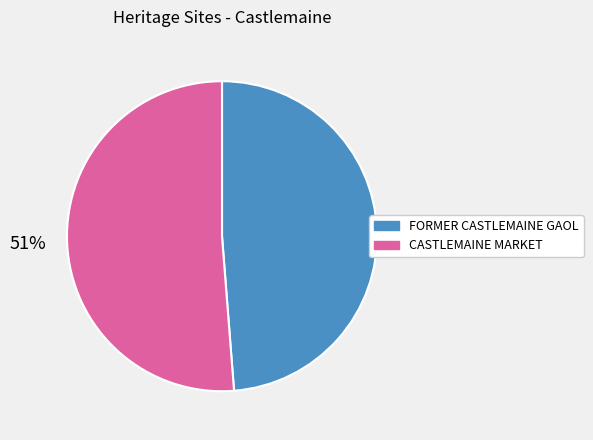

How many segments does this pie chart have?

2